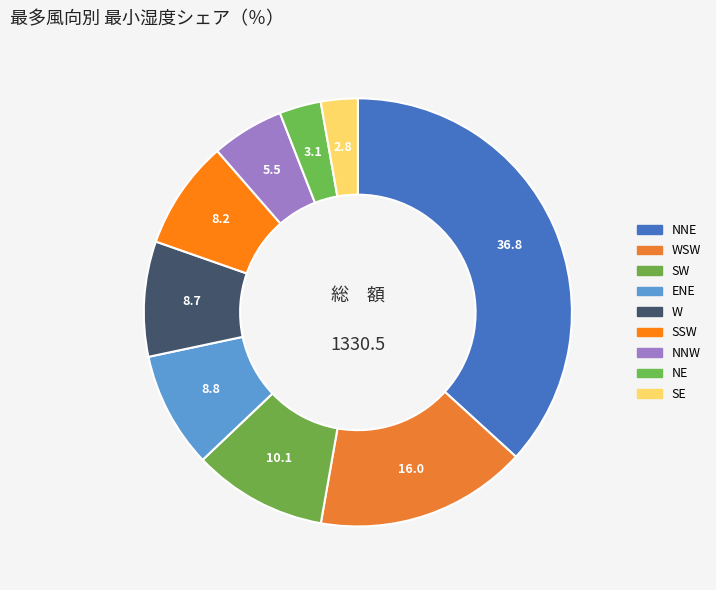

Count the number of slices in the pie.

9